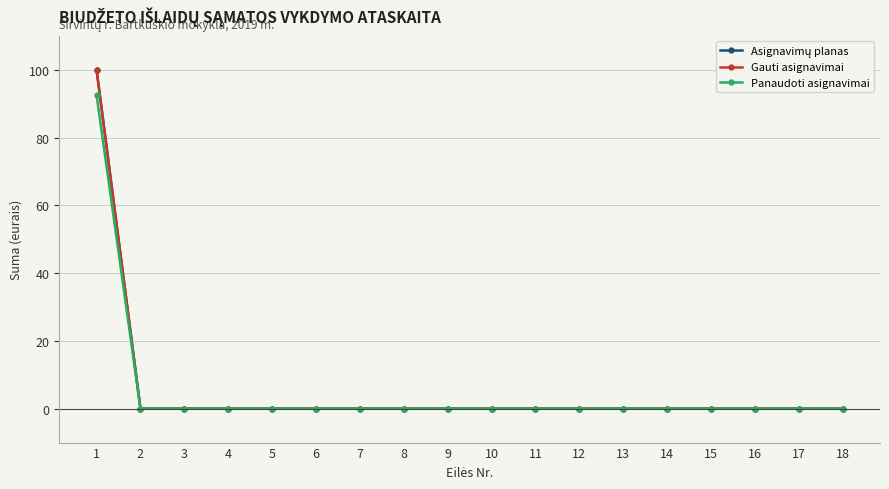

List the series in order of their peak value, lowest first.

Panaudoti asignavimai, Asignavimų planas, Gauti asignavimai